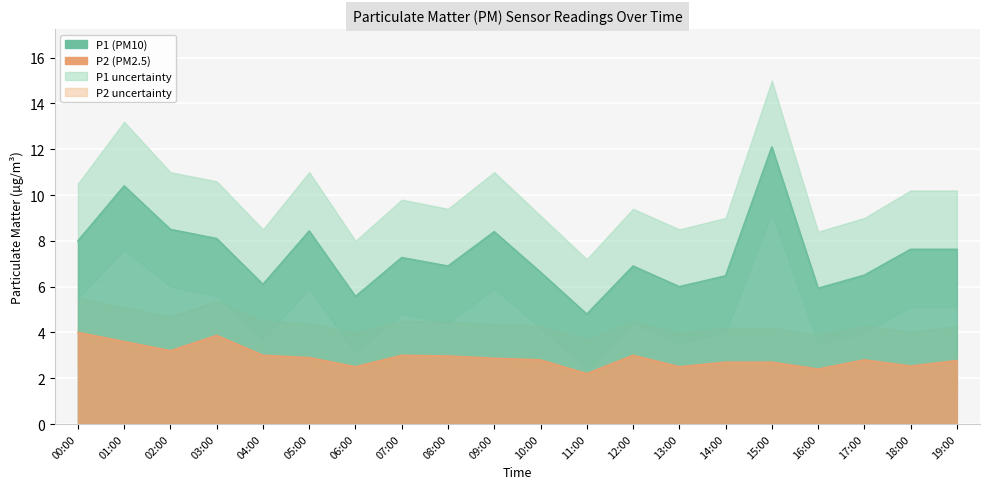

Is it true that P1 equals 6.5 at 17:00?

True